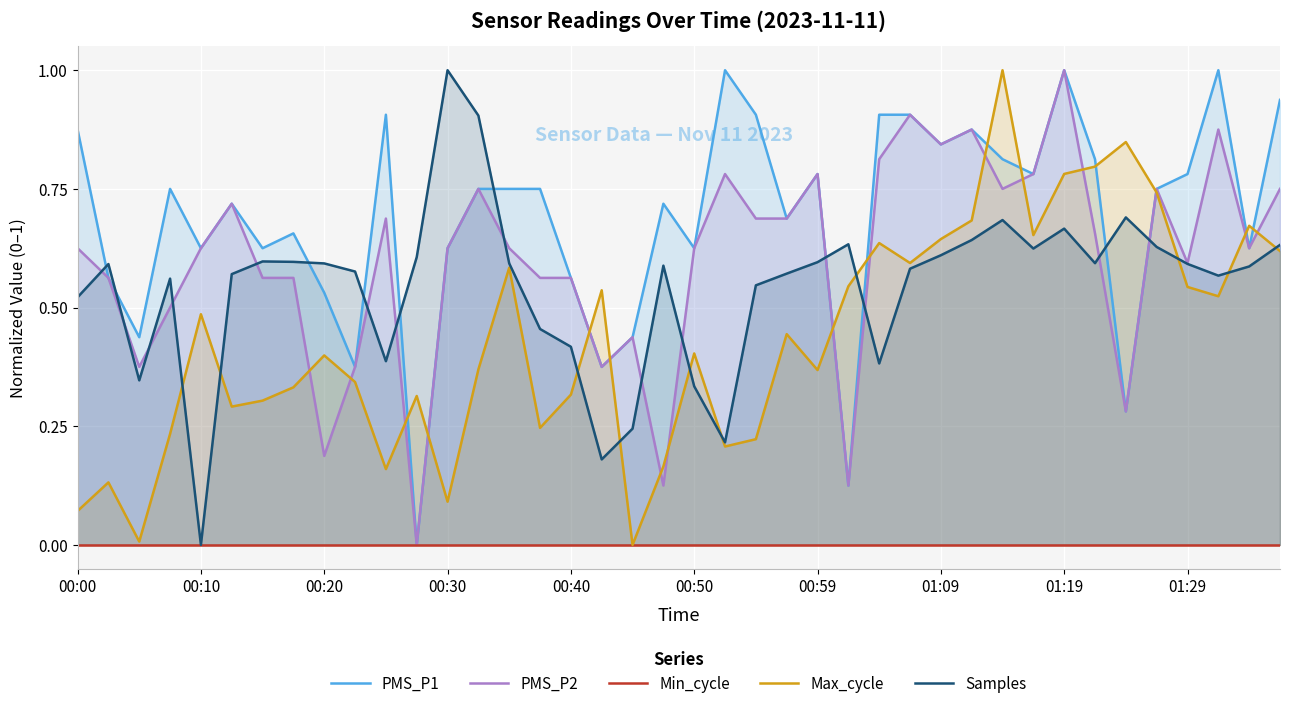

True or false: Samples and PMS_P1 cross at least once.

True